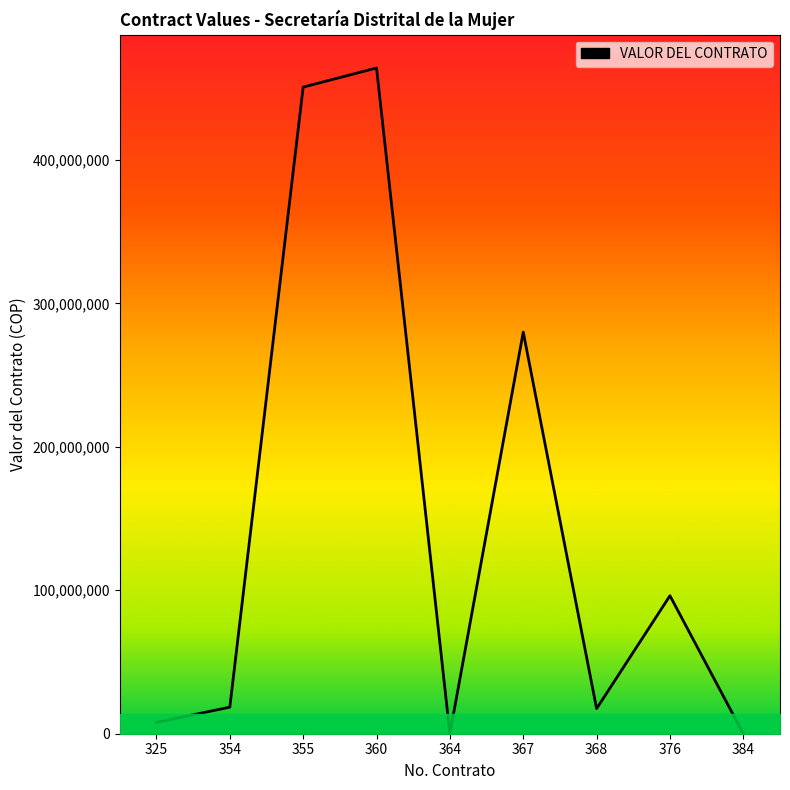

What is the ratio of the value at 376 to the value at 354?

5.2